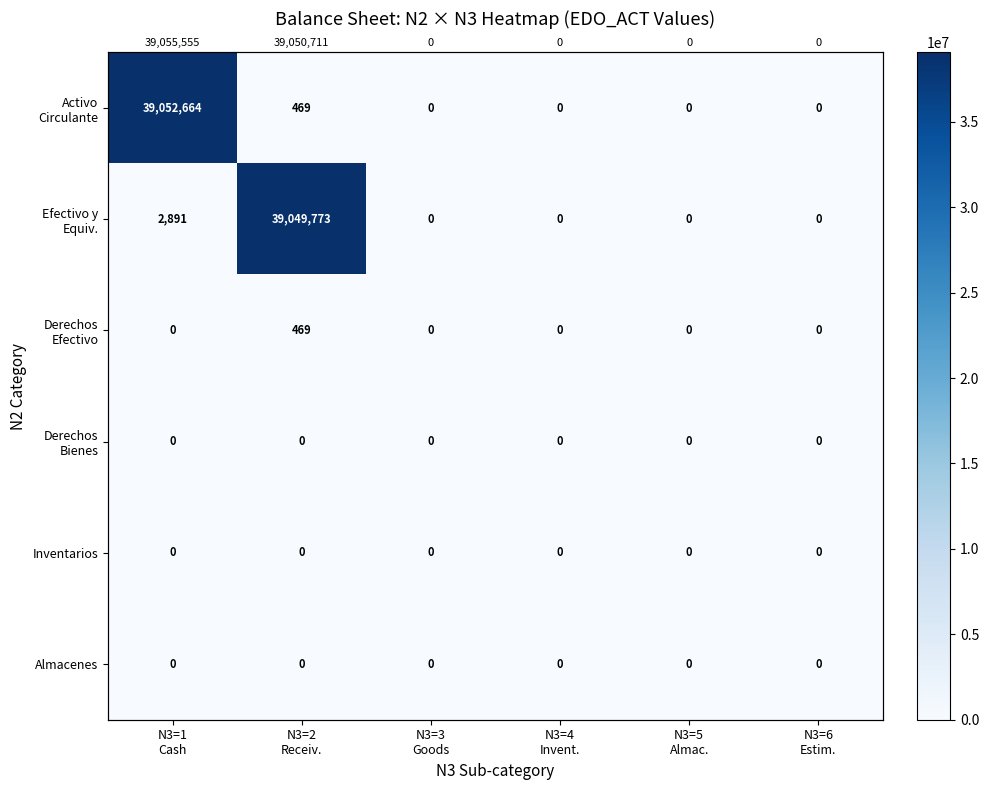

At N3=1 Cash, list the series in order from smallest to largest.

Derechos Efectivo, Derechos Bienes, Inventarios, Almacenes, Efectivo y Equiv., Activo Circulante